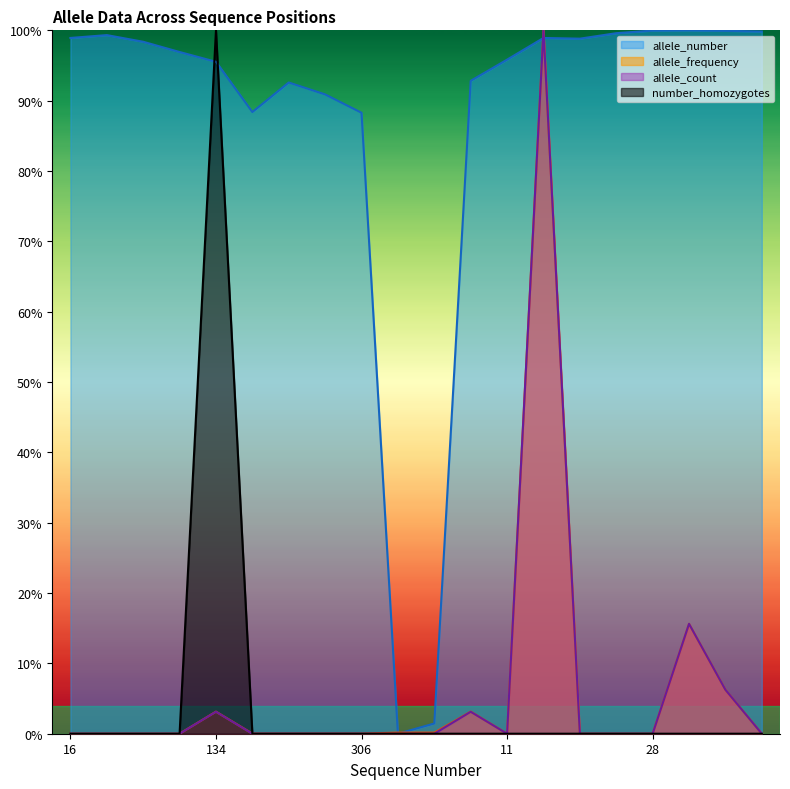

True or false: allele_count and allele_frequency intersect in this chart.

False